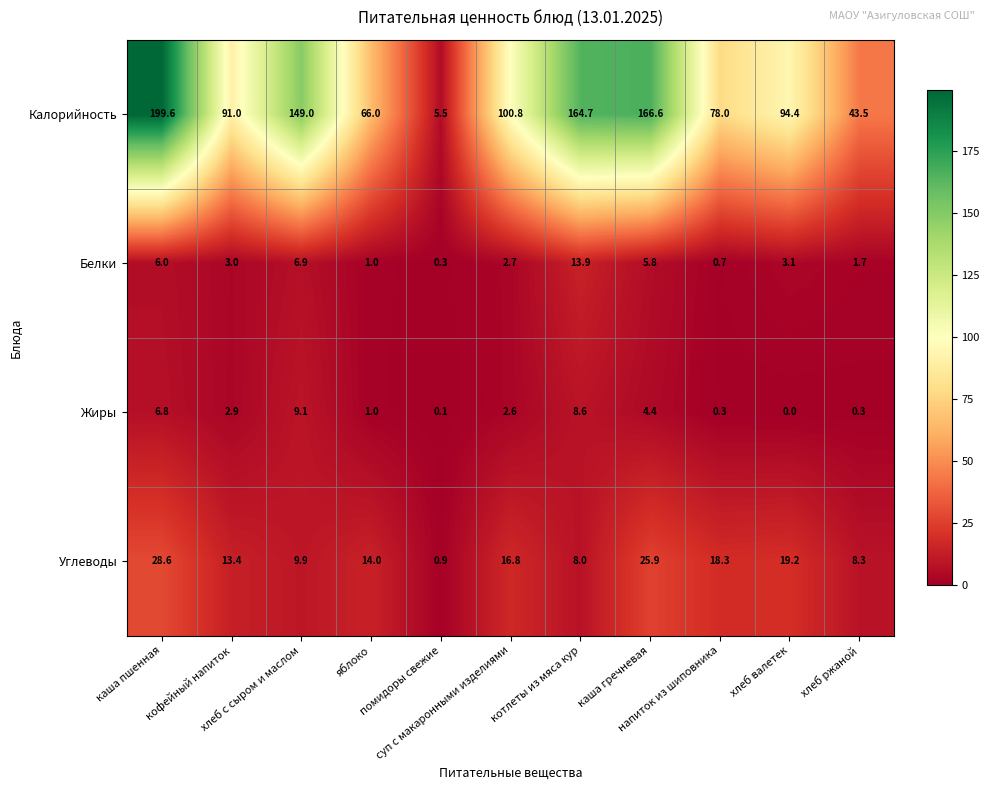

What is the minimum value for Калорийность?

5.5